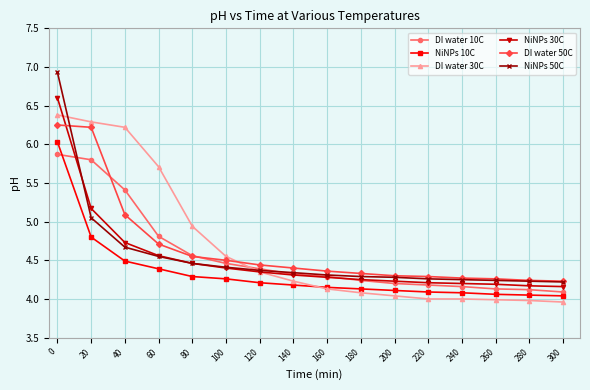

What is the maximum value shown in the chart?

6.9